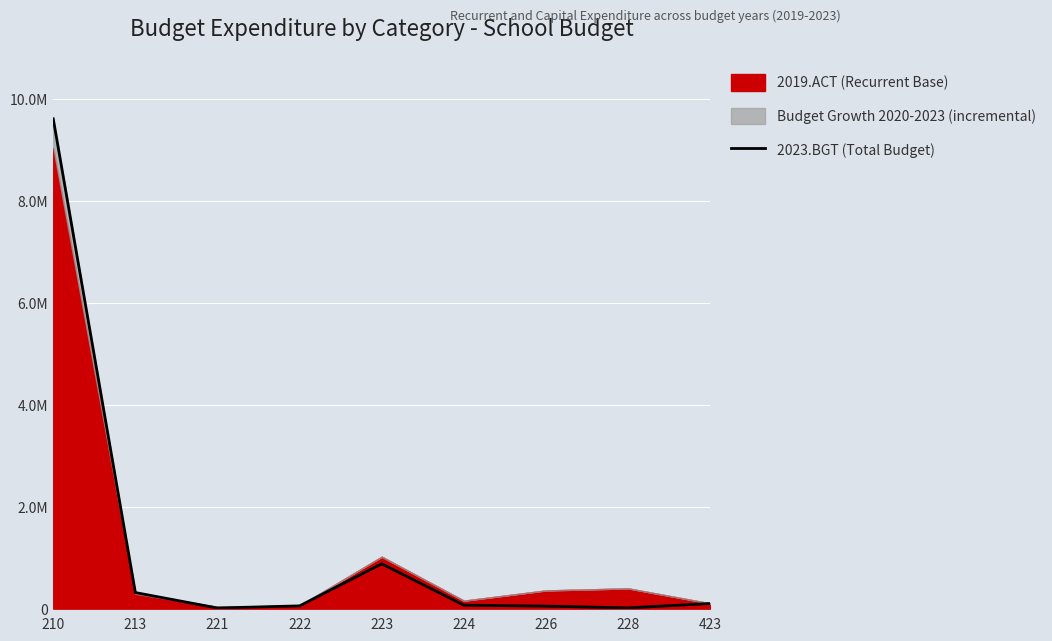

How many points are higher than both their immediate neighbors (excluding endpoints)?

1